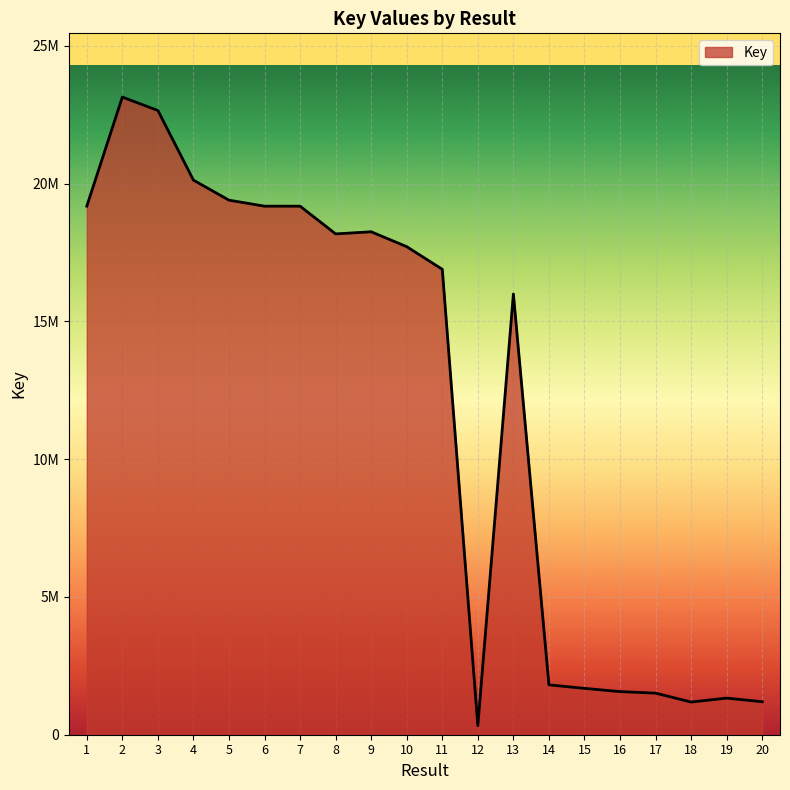

Does the chart have visible grid lines?

Yes